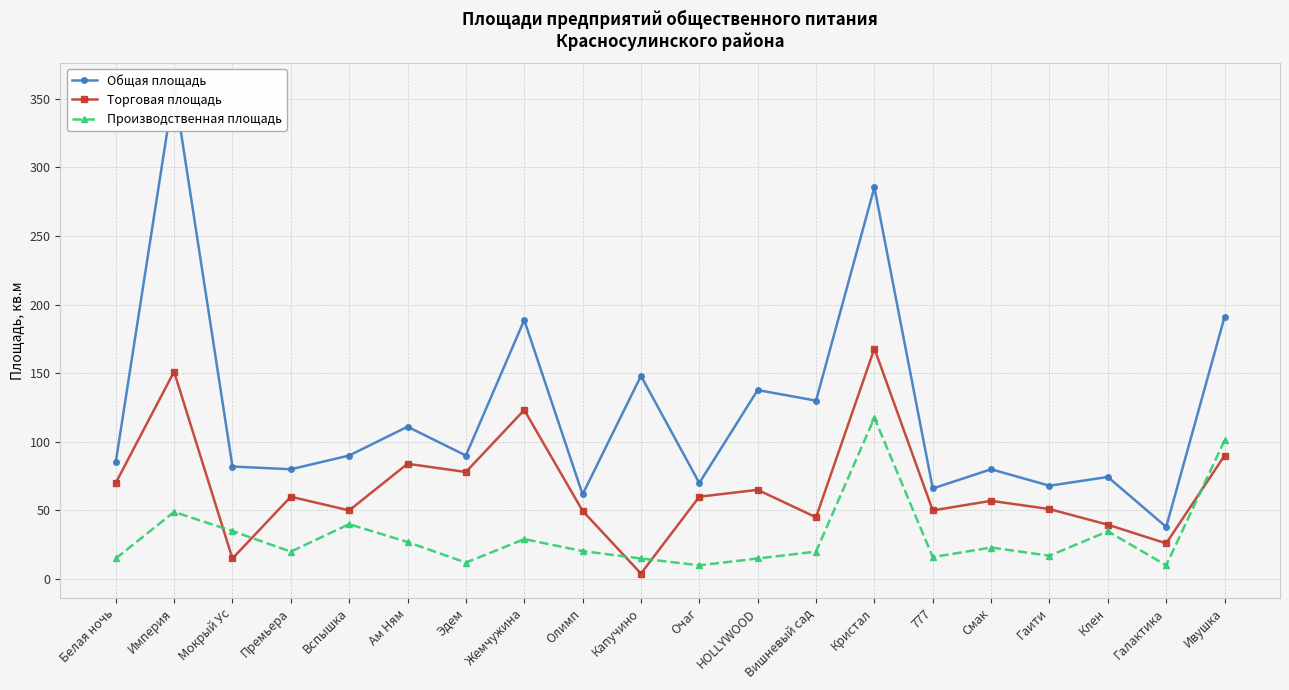

Count the number of categories in the chart.

20